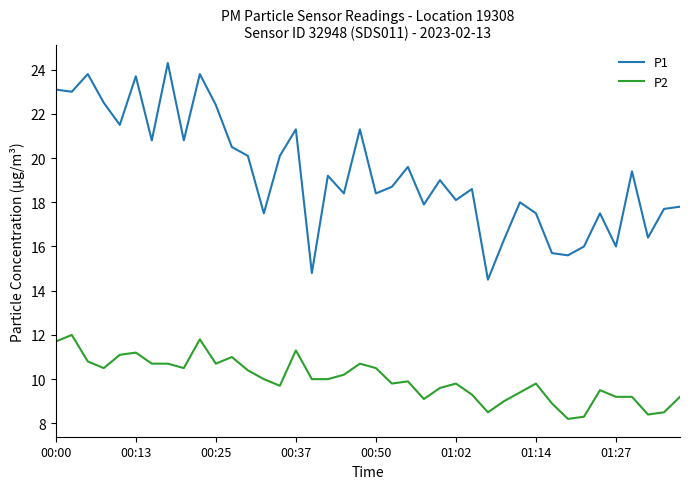

Rank the series by their average value, from highest to lowest.

P1, P2